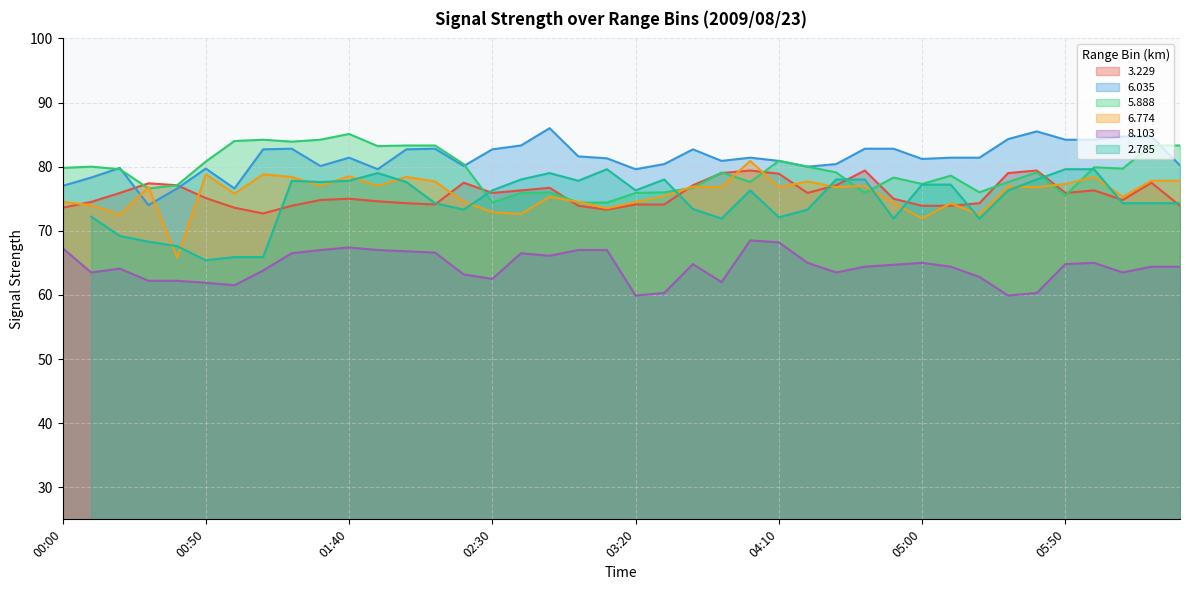

The value of 6.774 at 00:00 is 28.2. True or false?

False